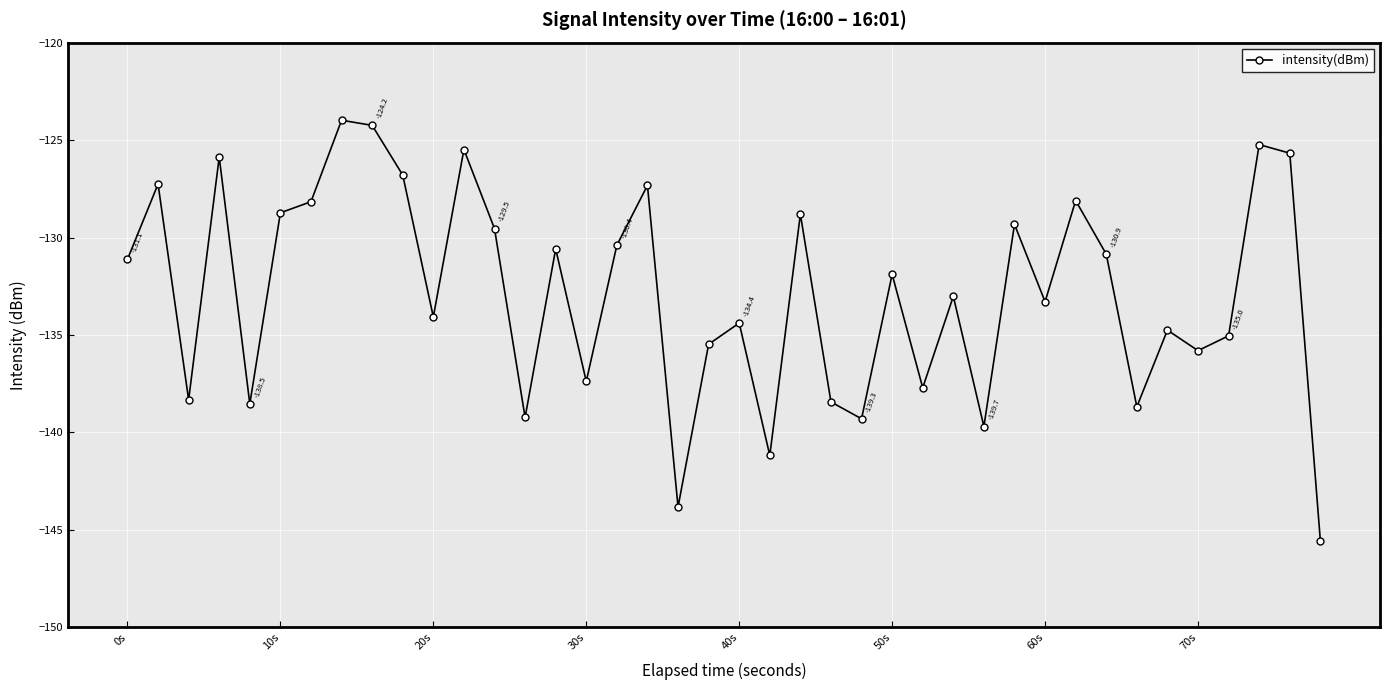

What is the smallest value displayed?

-145.6